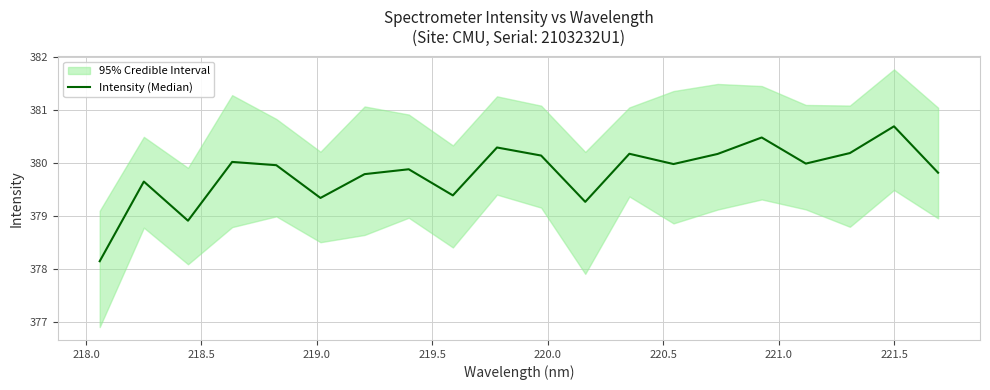

What is the value of the 8th point from the left?

379.9